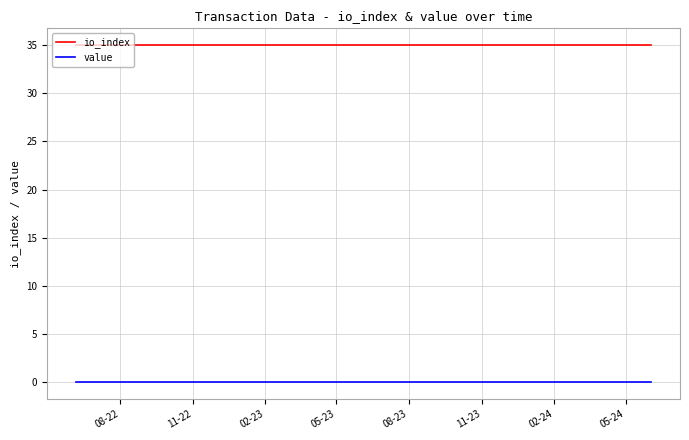

List the series in order of their overall mean, lowest first.

value, io_index